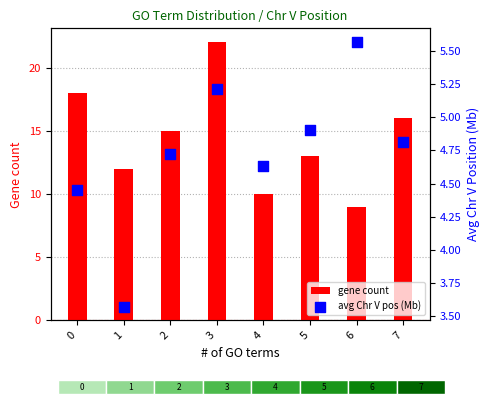

What is the total value across all series at 3?

27.2